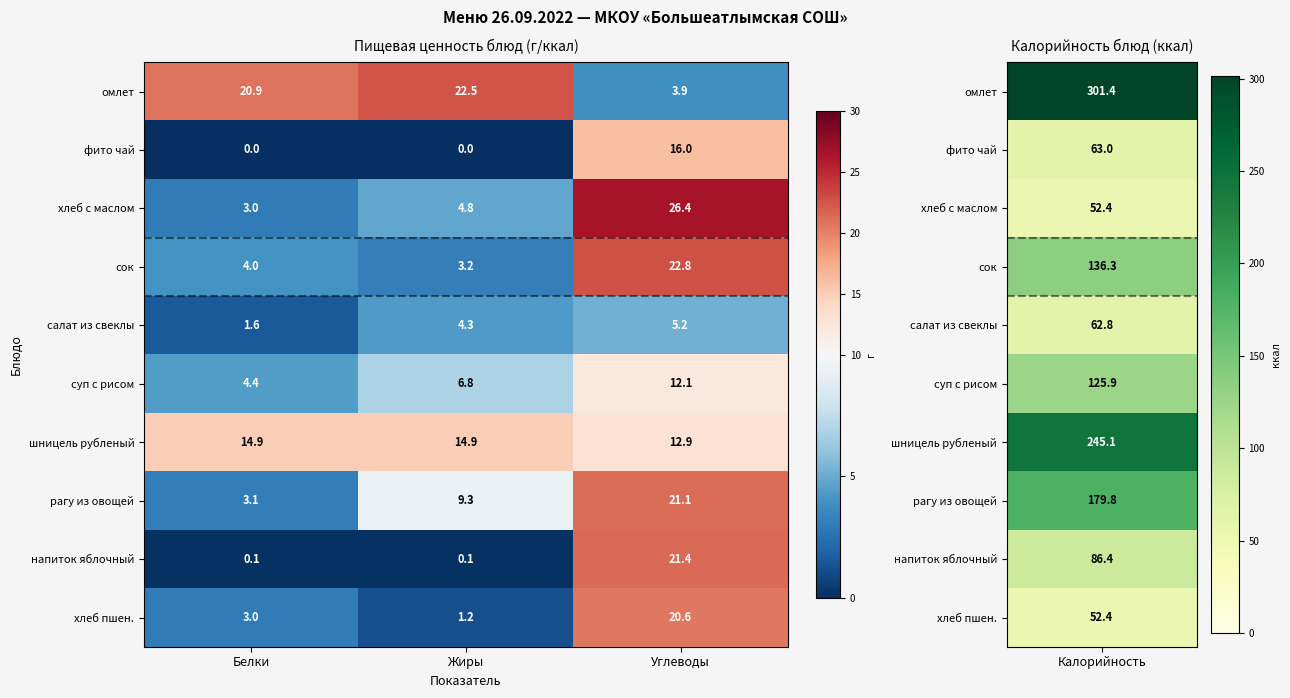

Reading left to right, transcribe all the data shown in this chart.

омлет: 20.9	22.5	3.9
фито чай: 0.0	0.0	16.0
хлеб с маслом: 3.0	4.8	26.4
сок: 4.0	3.2	22.8
салат из свеклы: 1.6	4.3	5.2
суп с рисом: 4.4	6.8	12.1
шницель рубленый: 14.9	14.9	12.9
рагу из овощей: 3.1	9.3	21.1
напиток яблочный: 0.1	0.1	21.4
хлеб пшен.: 3.0	1.2	20.6